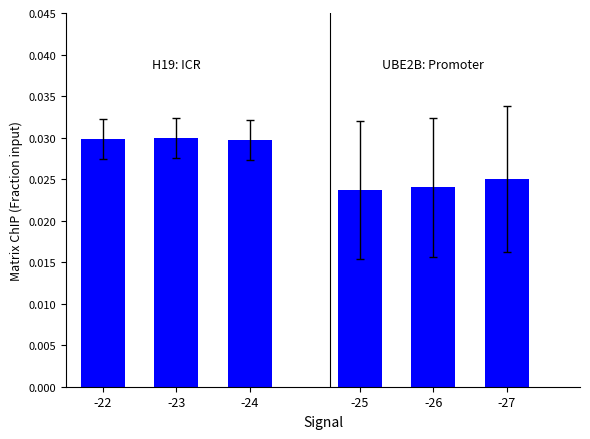

Reading left to right, what are all the values shown in this chart?

H19: ICR: 0.0	0.0	0.0
UBE2B: Promoter: 0.0	0.0	0.0